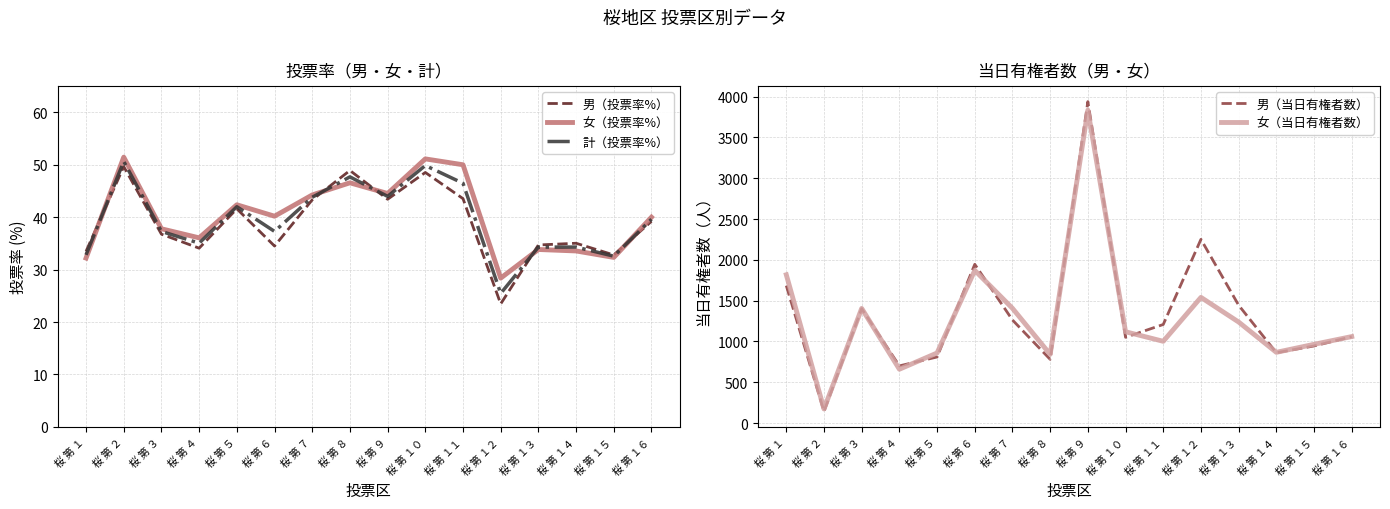

How many interior local valleys does the 計（投票率%） series have?

5